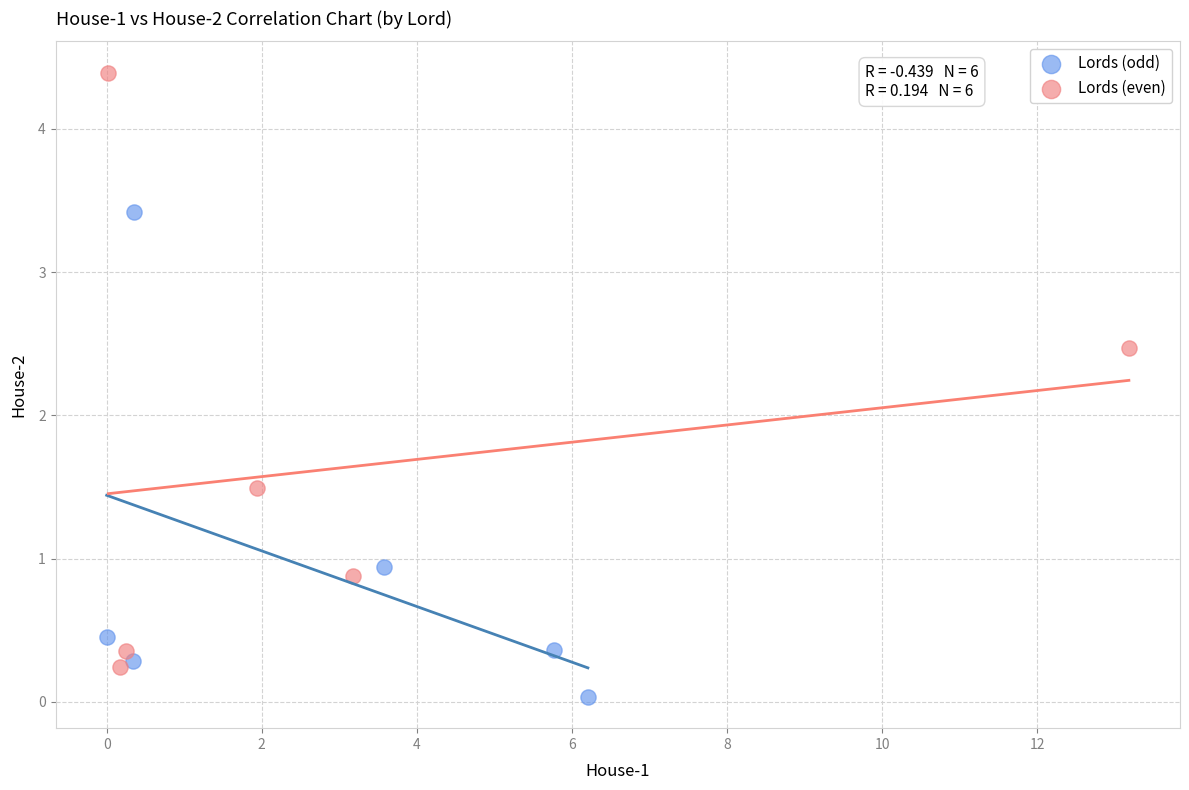

Which series contains the lowest Y value?

Lords (odd)